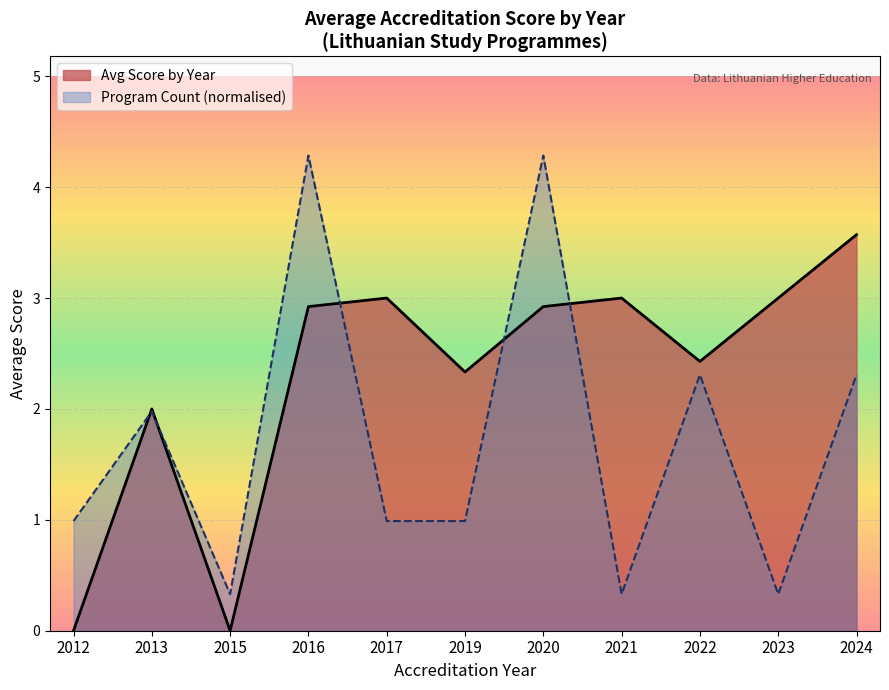

How many categories are shown in the chart?

11